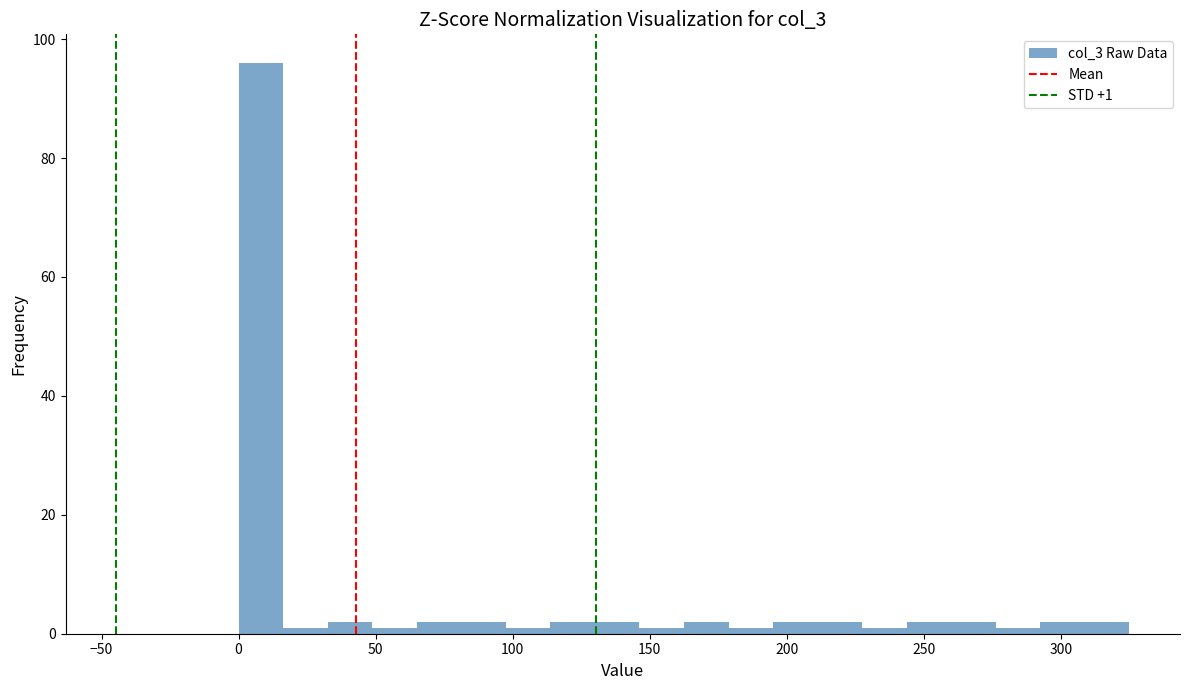

Around what value on the x-axis is the tallest bar? Give the approximate position of its centre, as read against the axis.

10